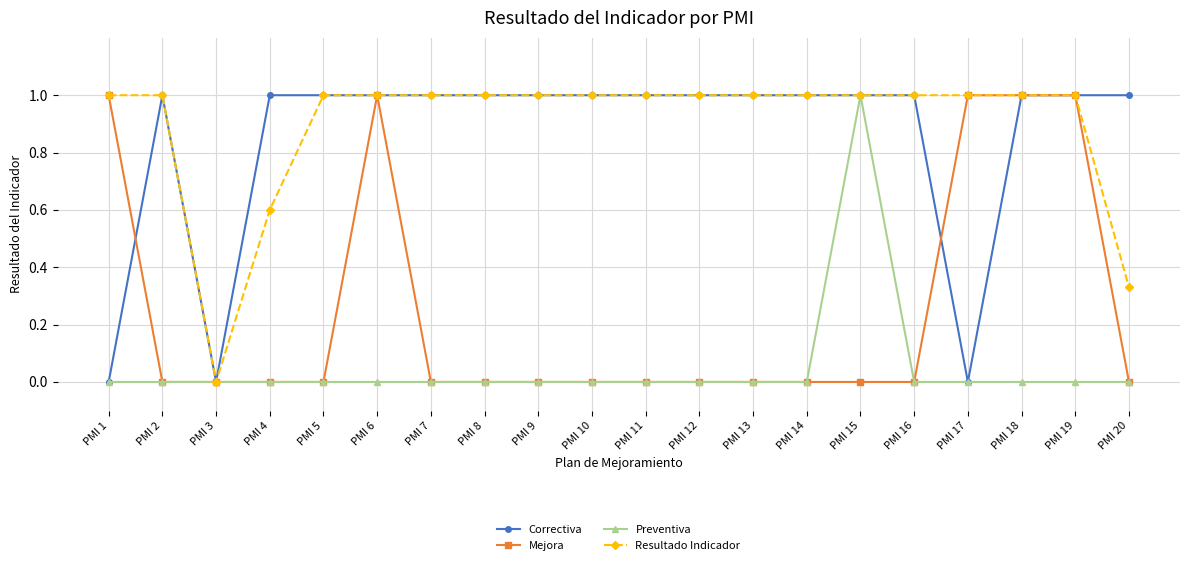

Count the Preventiva values in the range 0 to 1.

20